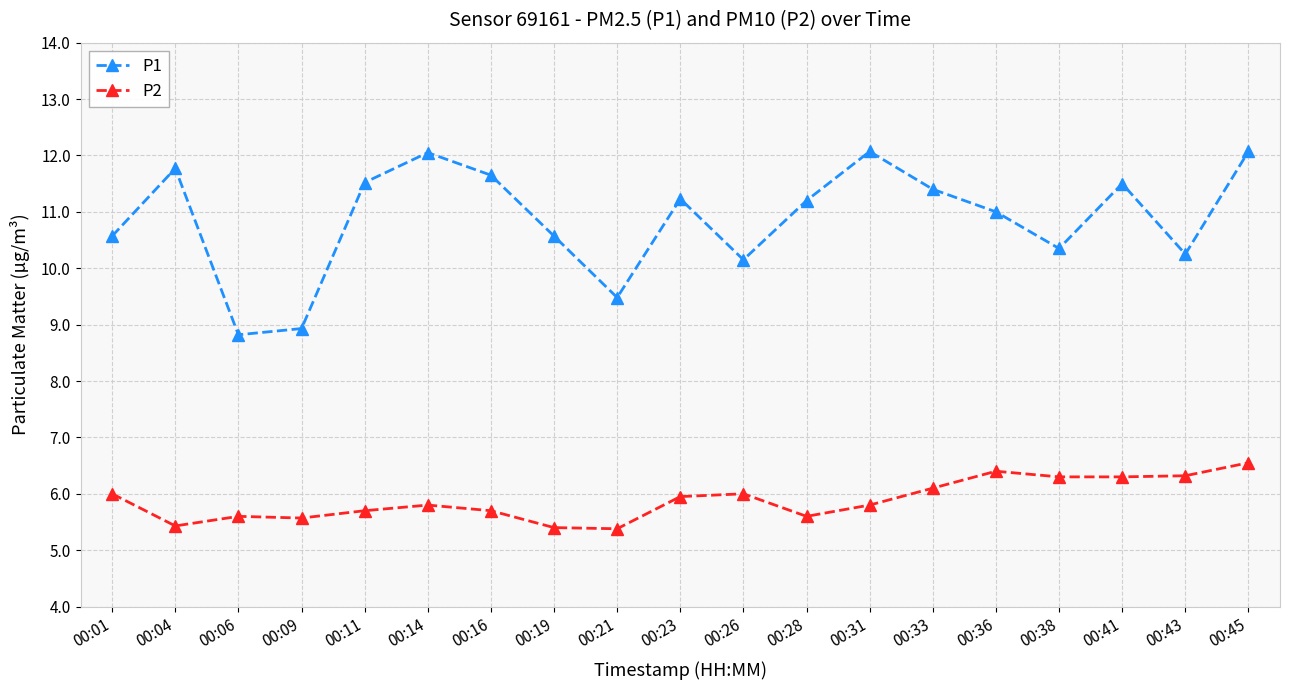

Where is the first local maximum for P1?

00:04